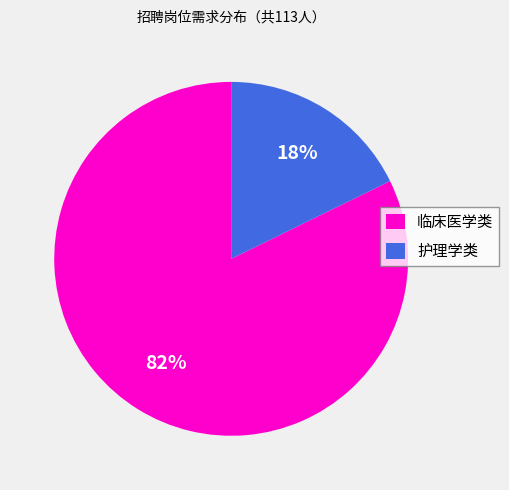

How many segments does this pie chart have?

2